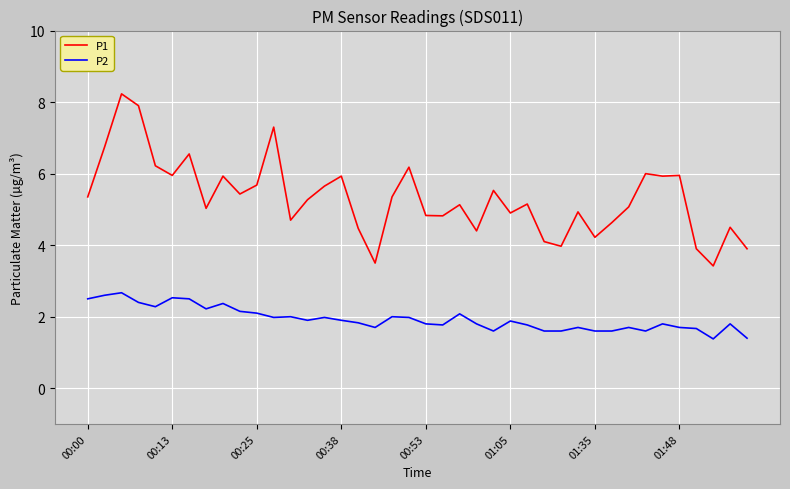

What is the difference between the maximum and minimum values in the P1 series?

4.8